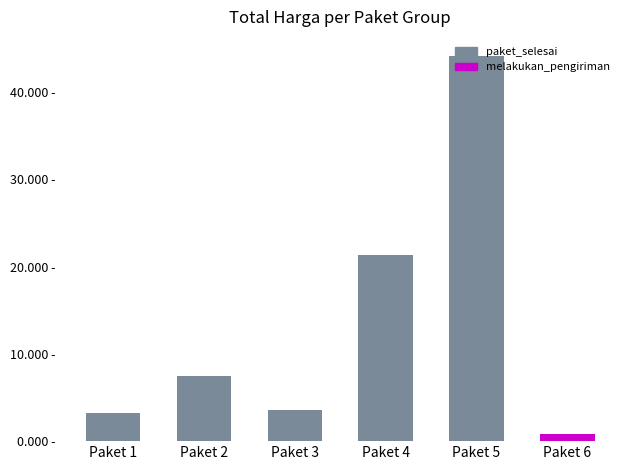

What is the smallest value displayed?

0.8